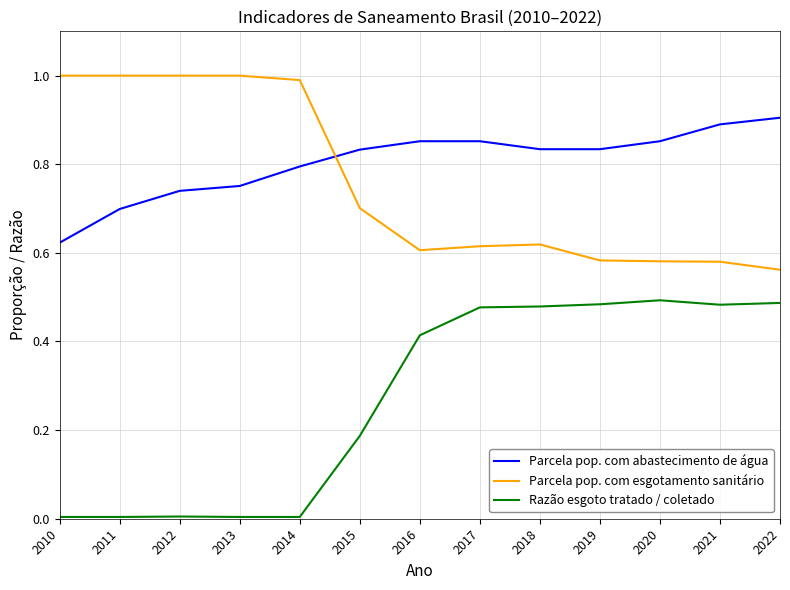

True or false: Parcela pop. com esgotamento sanitário has a value of 0.9 at 2016.

False